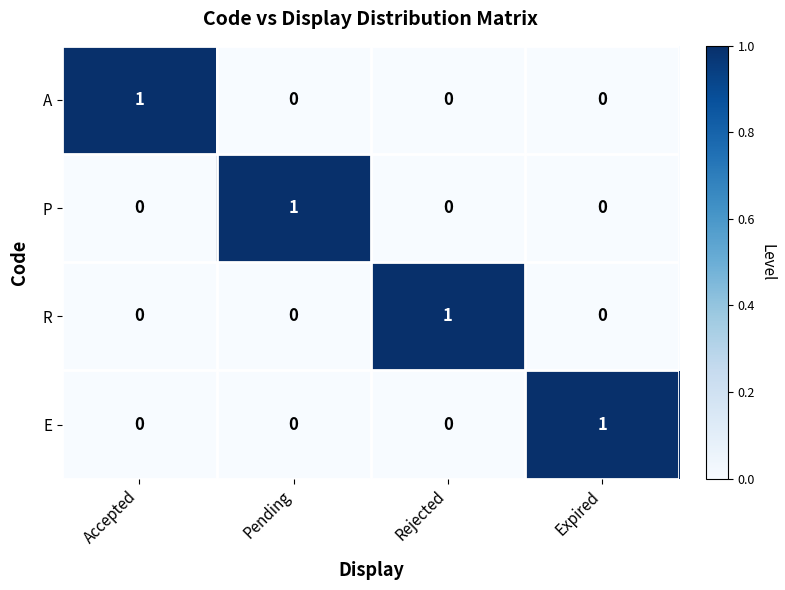

At how many categories does at least one series exceed 0?

4